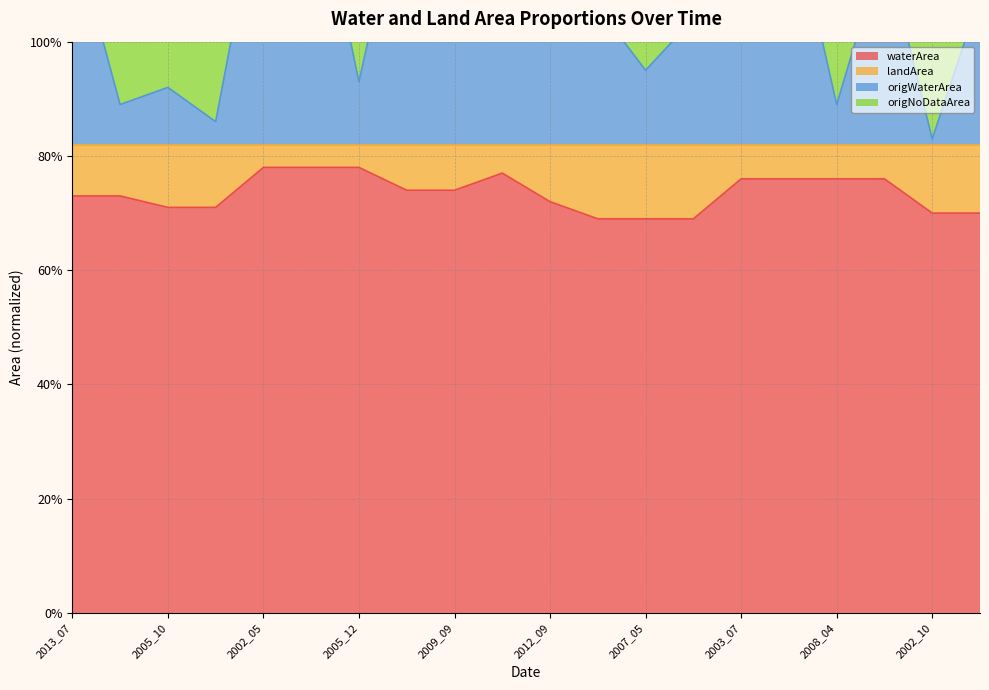

Between 2007_05 and 2008_04, which is larger?

2008_04